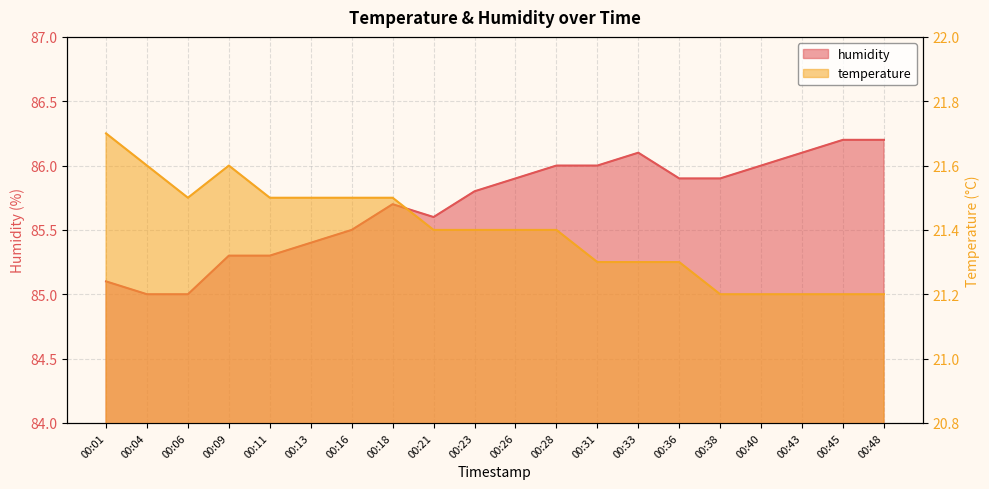

At which label is temperature closest to 21?

00:38